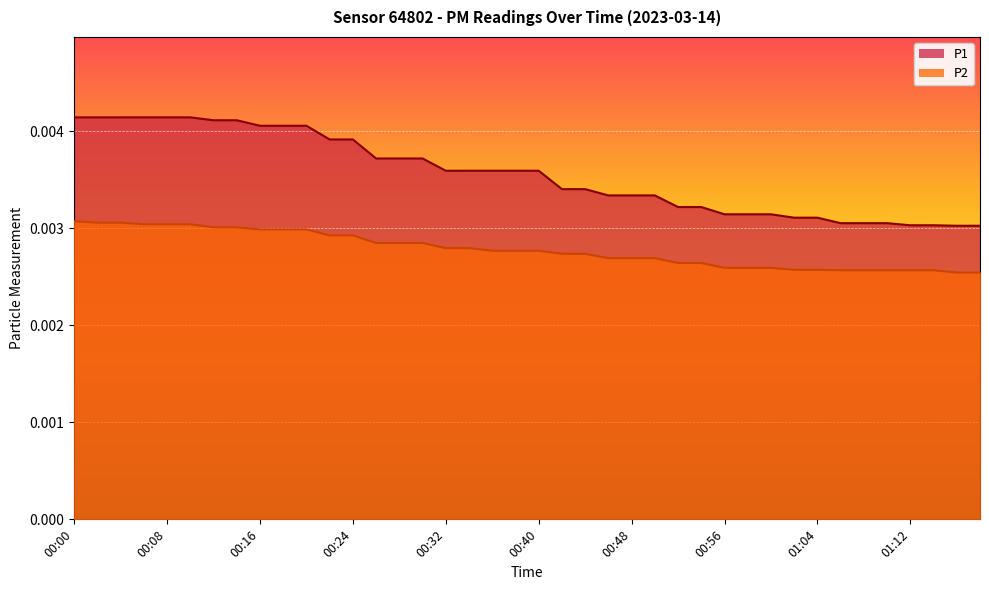

True or false: P2 has more than 1 interior local peaks.

False